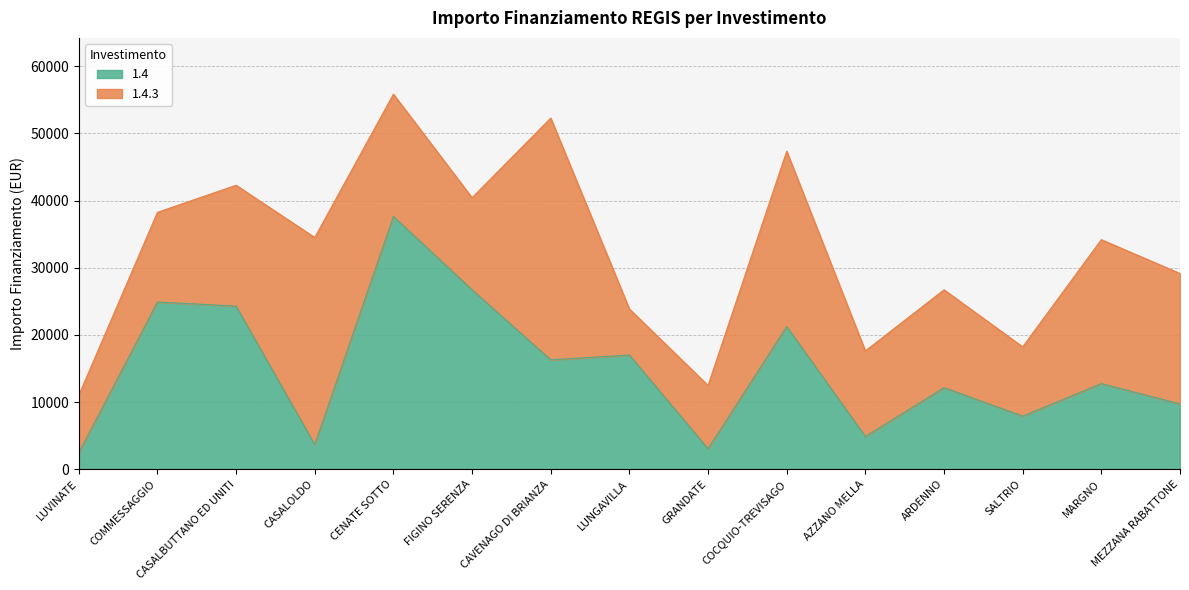

Count the number of values greater than 12747.

7